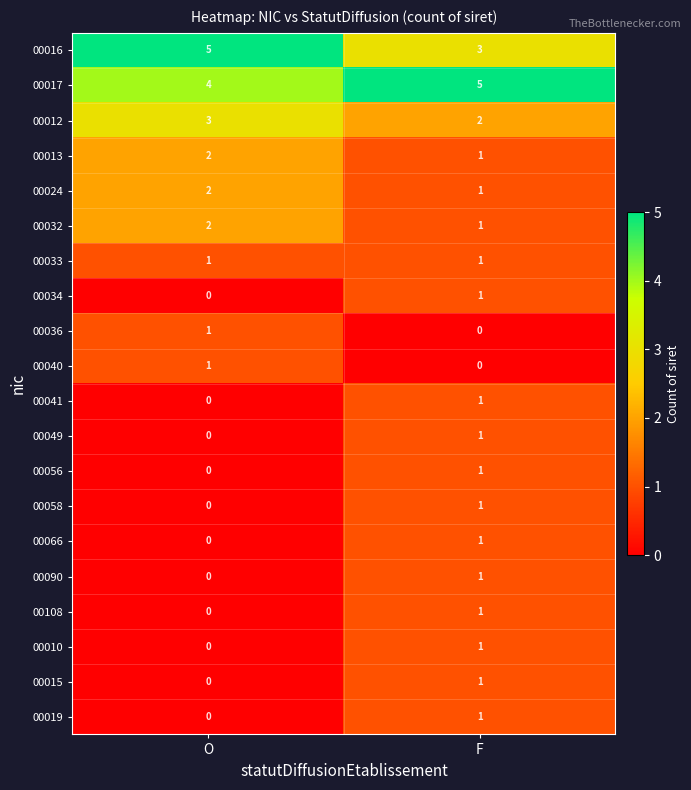

What is the average value of the 00016 series?

4